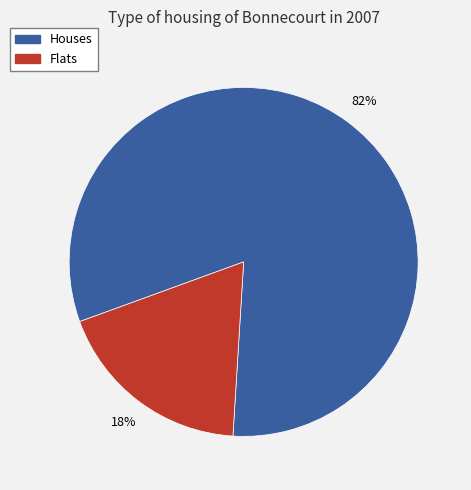

To the nearest percent, what is the average slice percentage?

50%